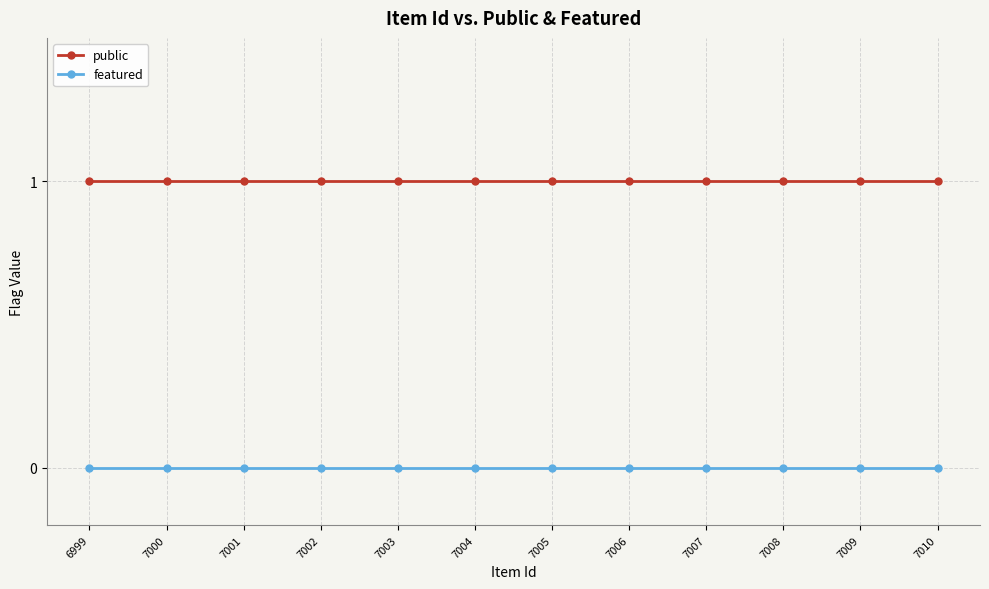

True or false: featured and public intersect in this chart.

False